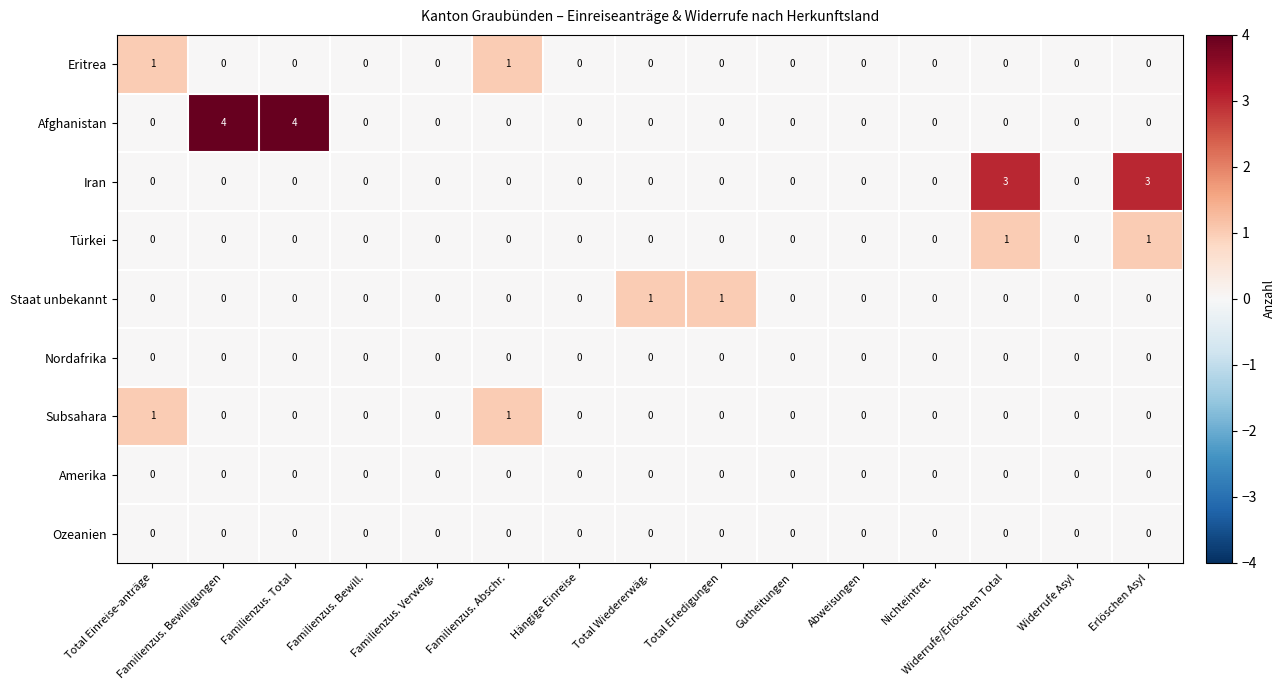

What is the maximum value for Afghanistan?

4